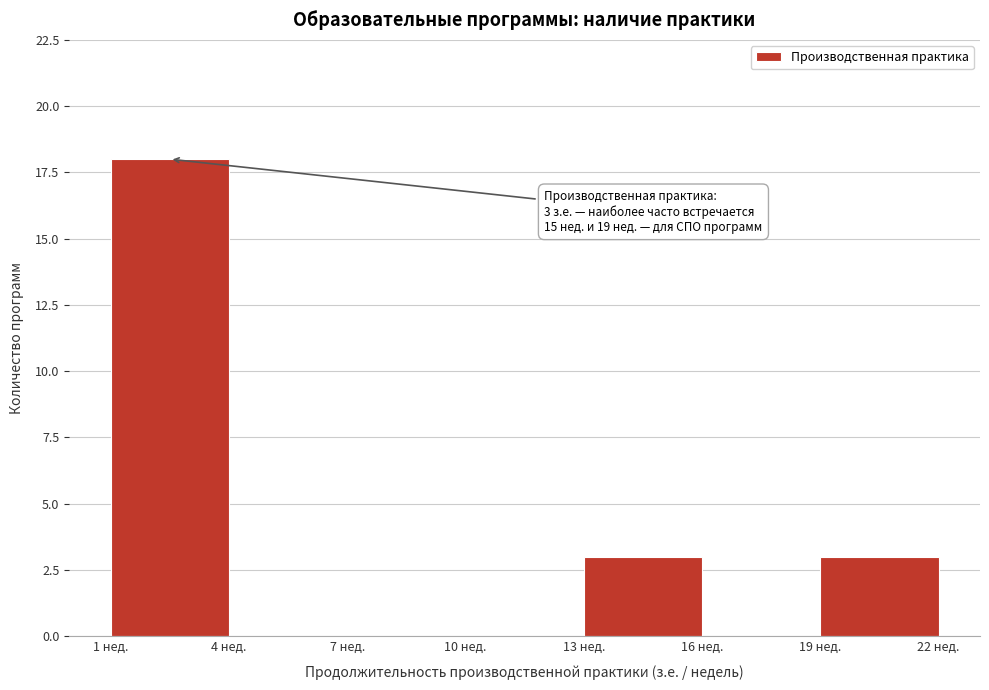

Which range on the x-axis has the tallest bar?

1 to 4